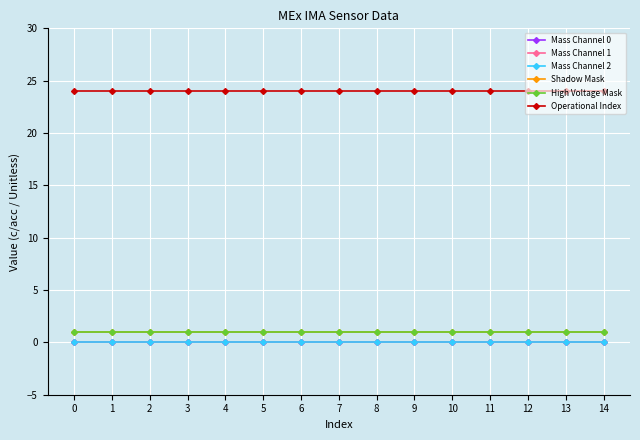

Is the value of Mass Channel 2 at 8 greater than the value of Mass Channel 0 at 10?

No